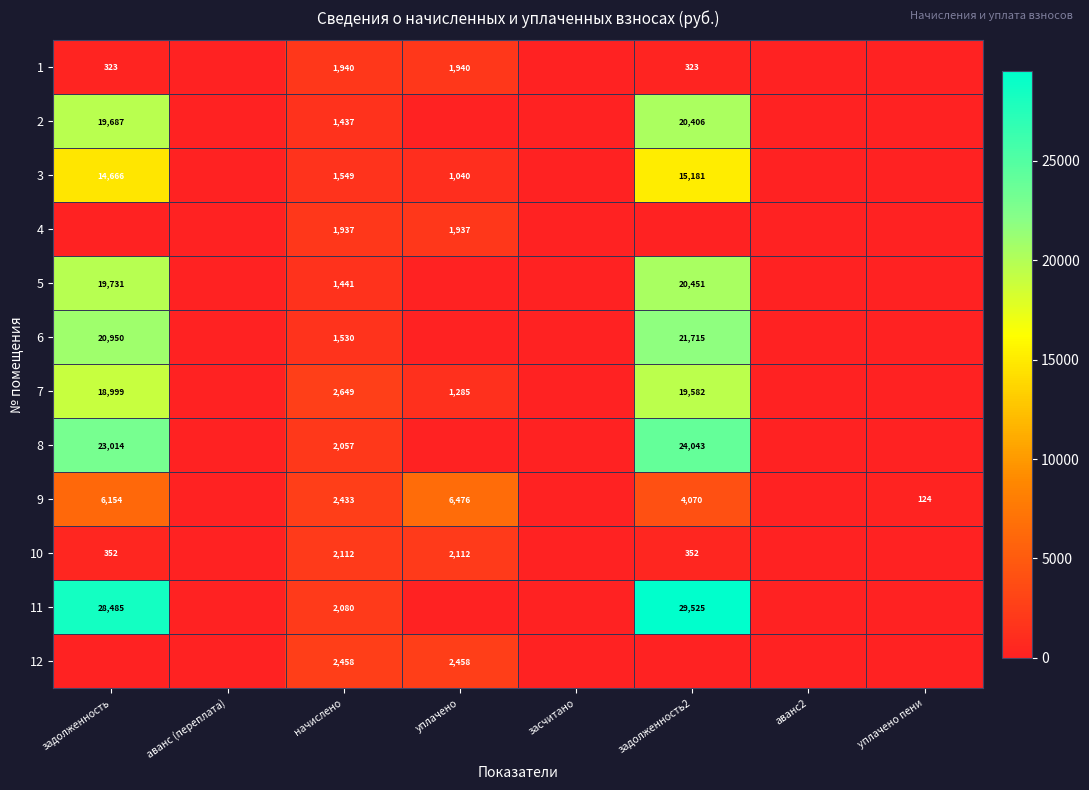

What is the difference between the 10 values at задолженность2 and начислено?

1760